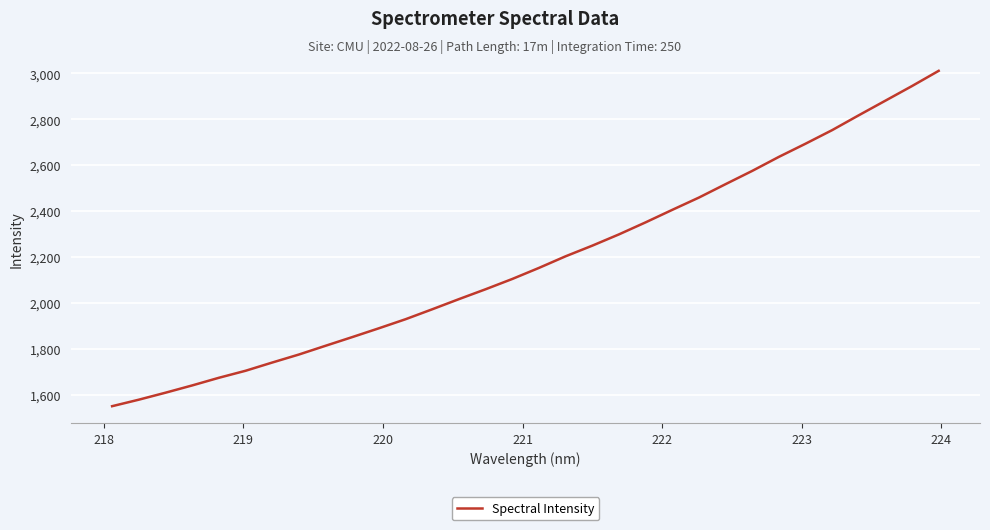

What is the greatest value displayed?

3011.1